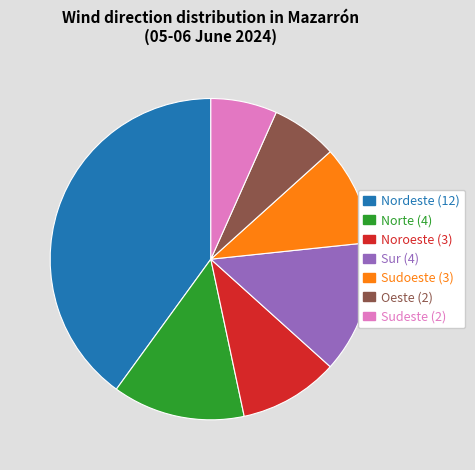

The Nordeste slice represents 51% of the pie. True or false?

False